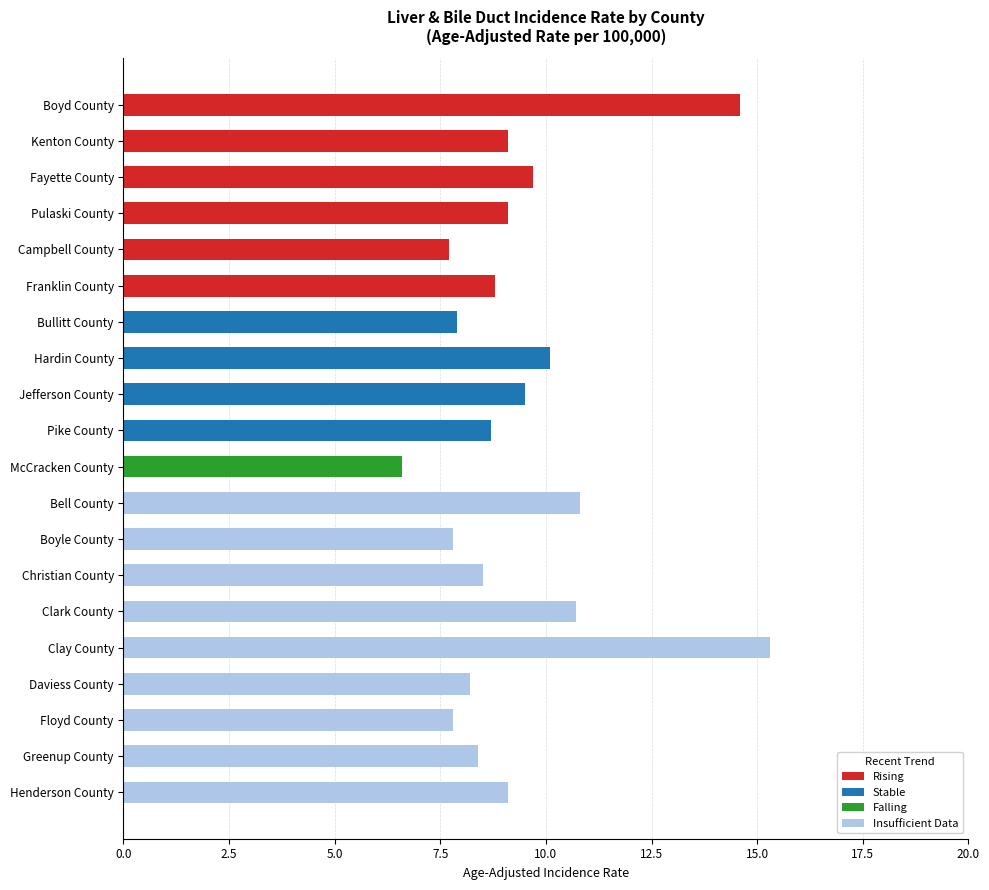

What is the average value?

9.4